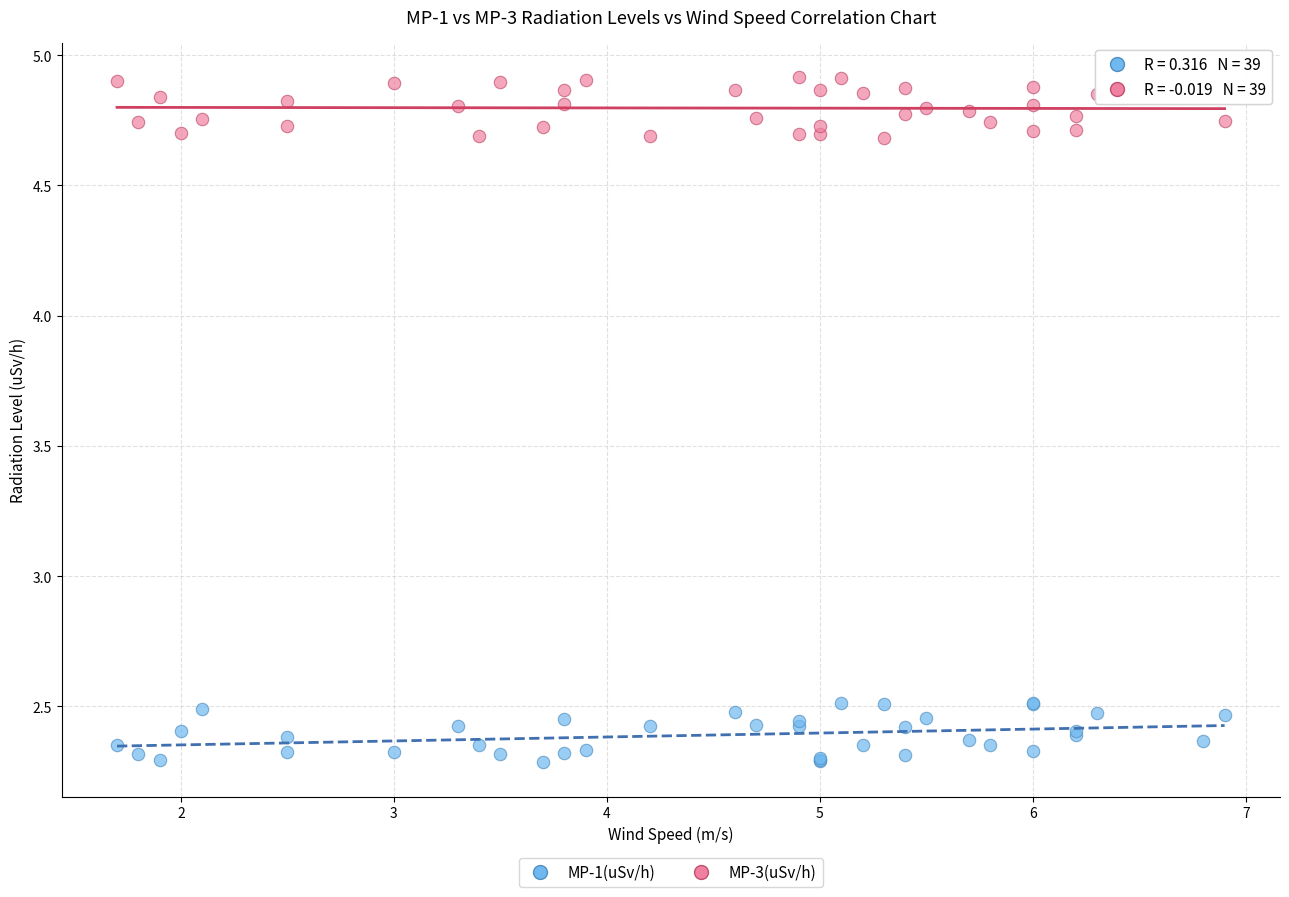

What is the X range (max minus min) for the scatter plot?

5.2